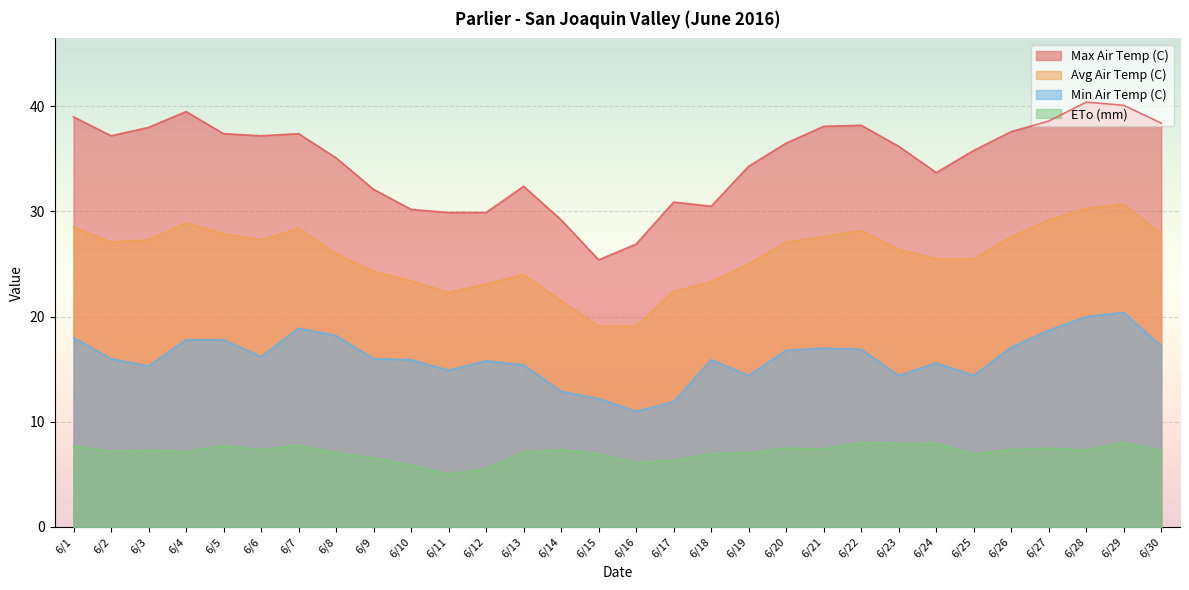

List the series in order of their overall mean, highest first.

Max Air Temp (C), Avg Air Temp (C), Min Air Temp (C), ETo (mm)